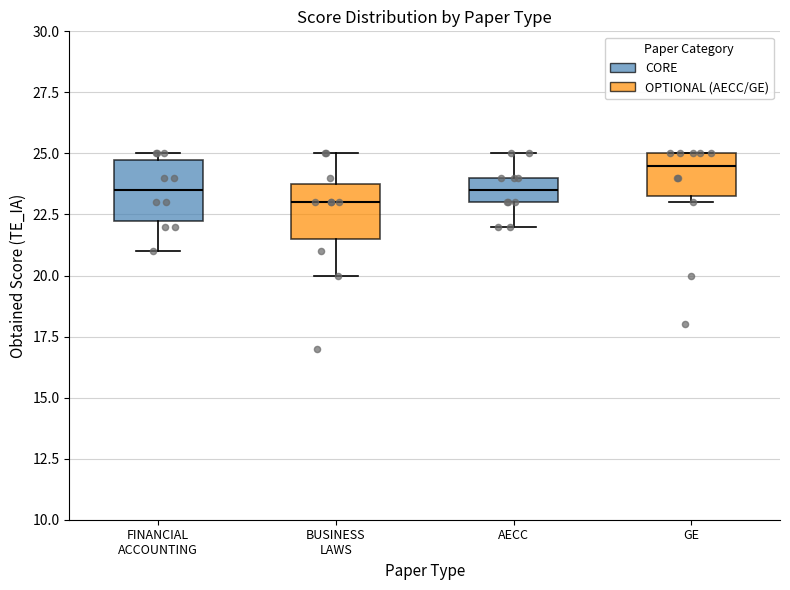

Reading left to right, transcribe this box plot: for each box, give where its median line is, the range the box spans, and where its two whiskers end, as read against the y-axis. The values are not printed on the chart, so give them approximately, as read against the axis.

FINANCIAL ACCOUNTING: median 23.5, box 22.5 to 25.0, whiskers 21.0 to 25.0 (just above the box's upper edge)
BUSINESS LAWS: median 23.0, box 21.5 to 24.0, whiskers 20.0 to 25.0
AECC: median 23.5, box 23.0 to 24.0, whiskers 22.0 to 25.0
GE: median 24.5, box 23.5 to 25.0, whiskers 23.0 to 25.0